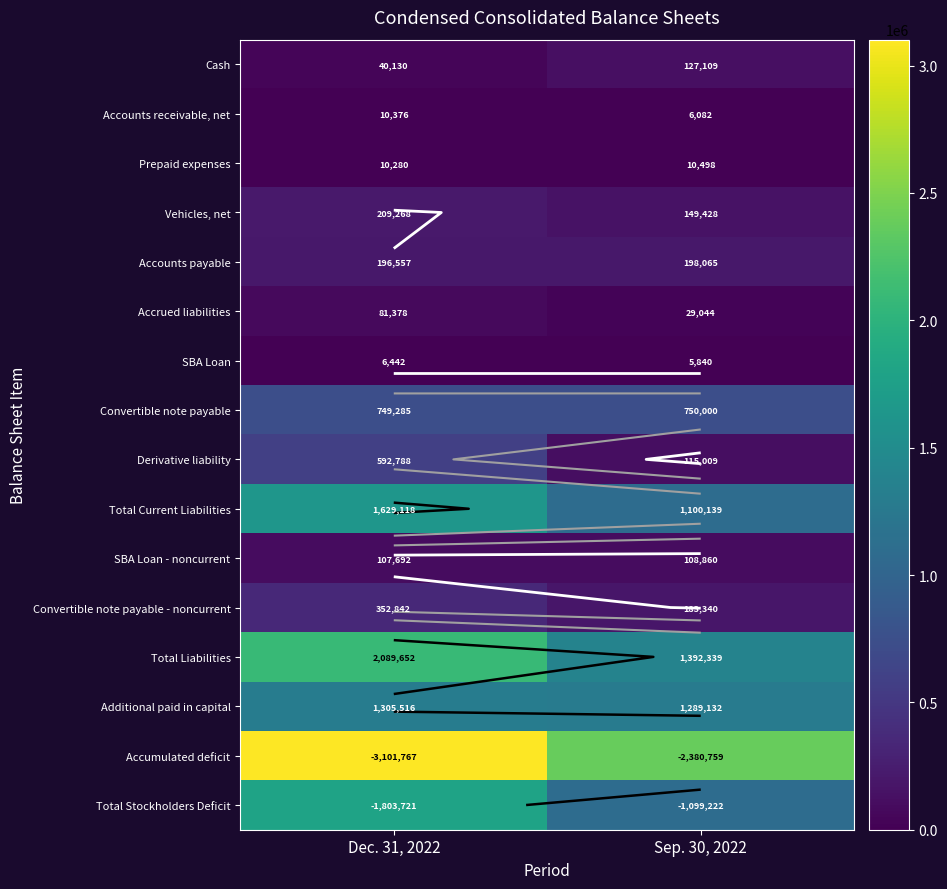

What is the difference between the maximum and minimum values in the Prepaid expenses series?

218